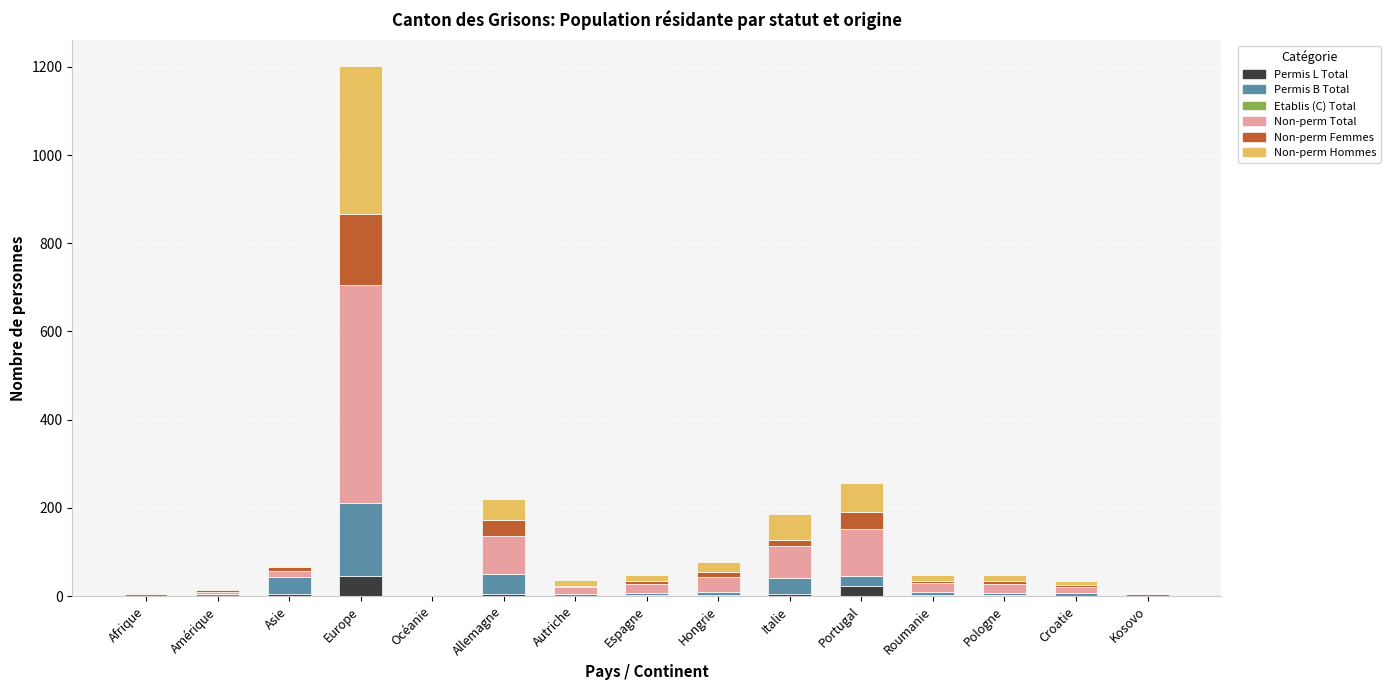

At which category is the sum across all series the highest?

Europe